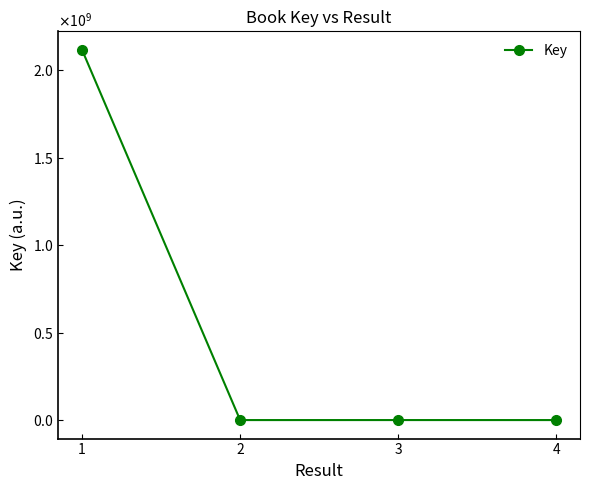

The value at 1 is 2117868973. True or false?

True